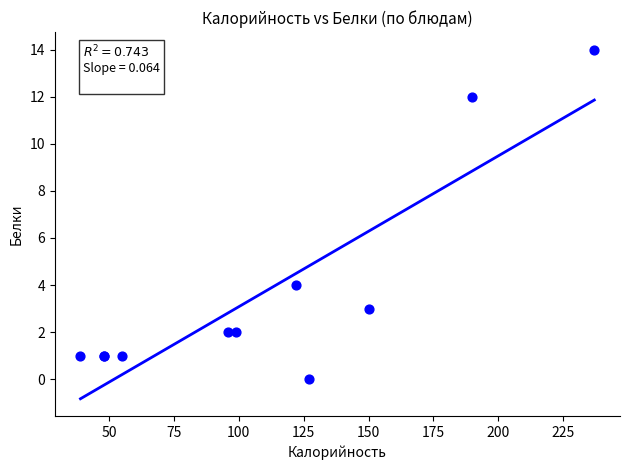

What Y value in the scatter plot is closest to 7?

4